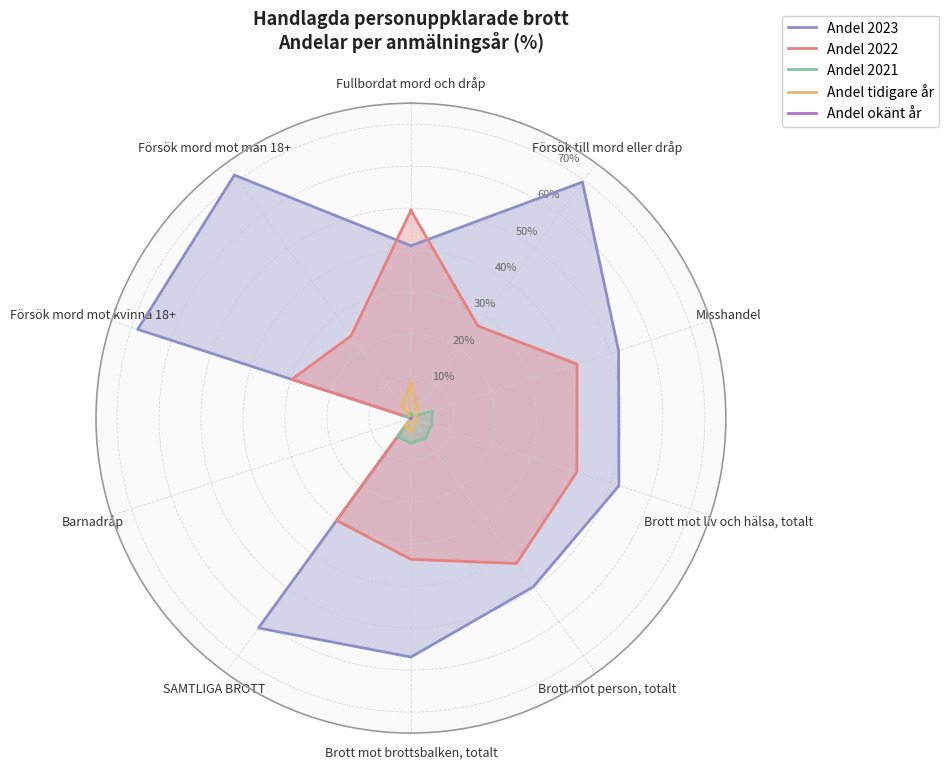

How many values in Andel 2021 are above zero?

10